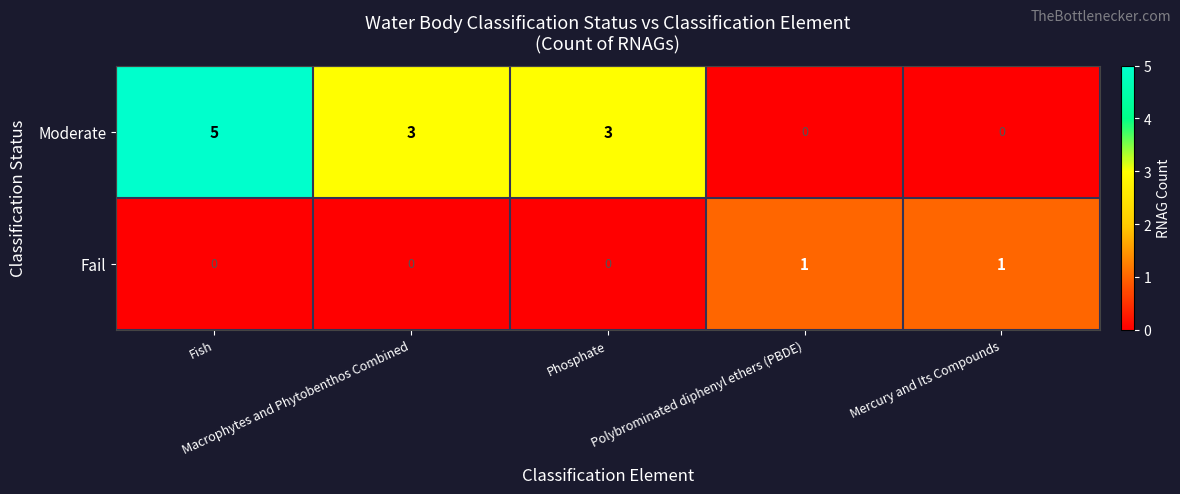

How many categories are shown in the chart?

5